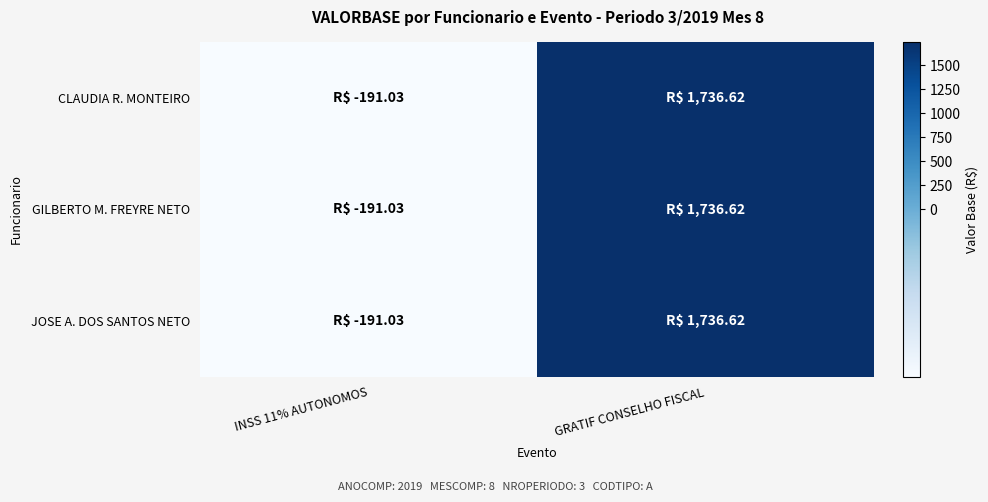

How many distinct data groups are displayed?

3